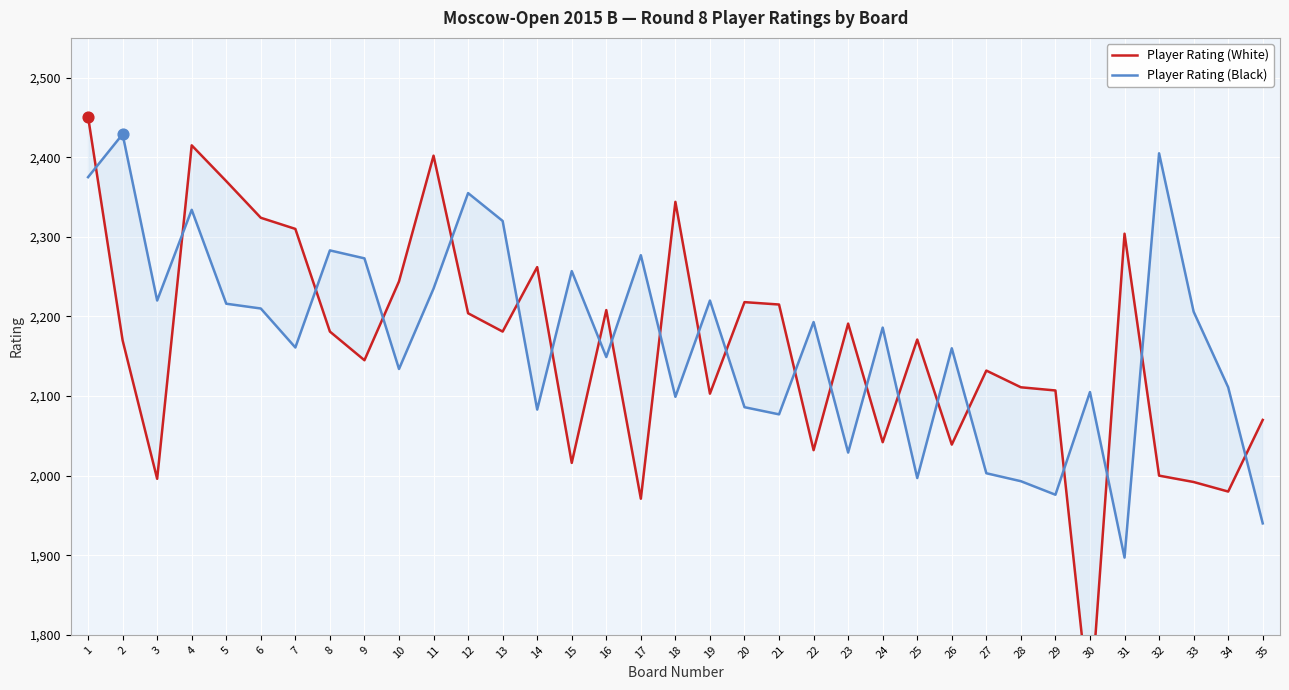

Which series has the largest total across all categories?

Player Rating (Black)